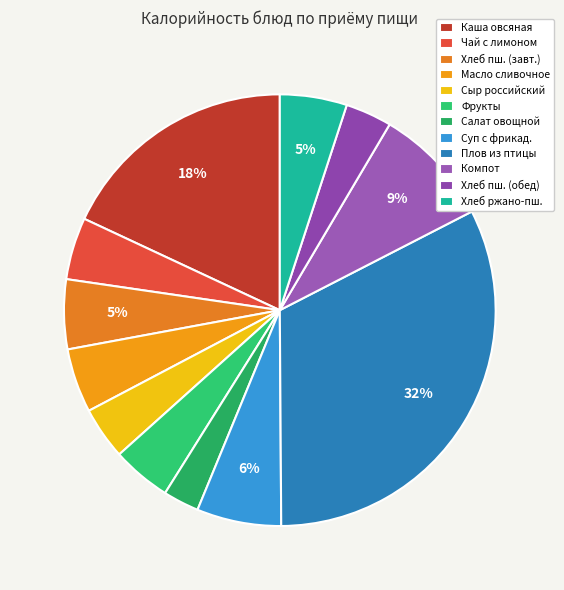

What percentage is the Чай с лимоном slice, to the nearest percent?

5%